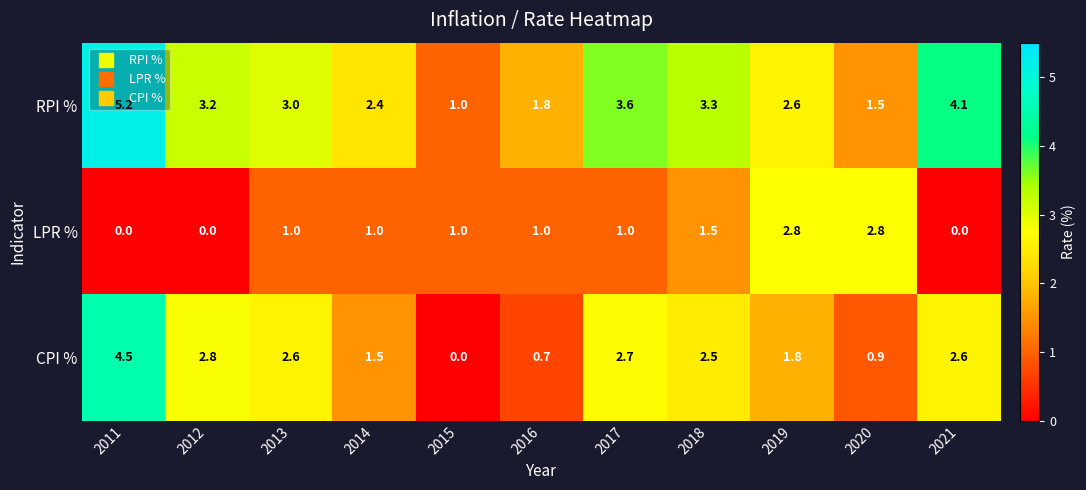

At which label does CPI % first exceed 2?

2011